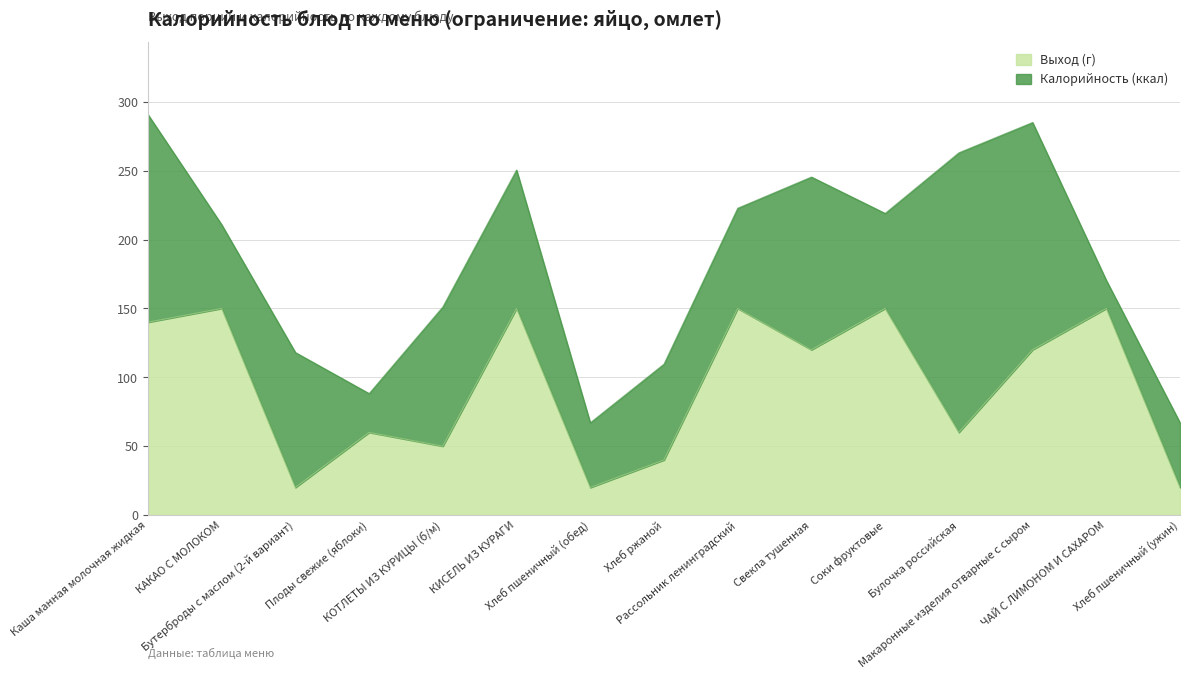

What position from the left is Свекла тушенная?

10